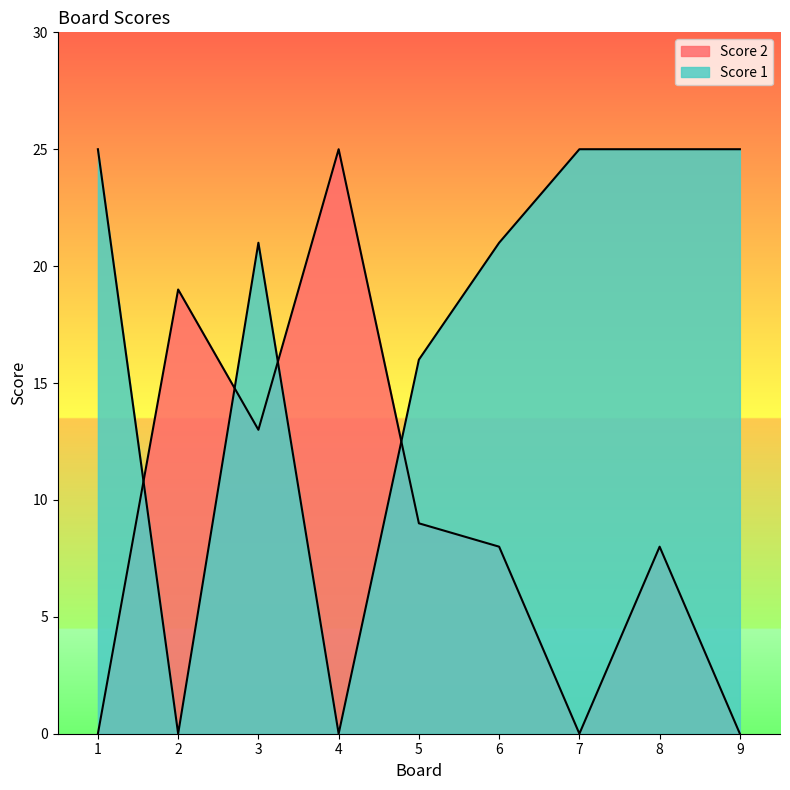

Between 8 and 6, which is larger?

8